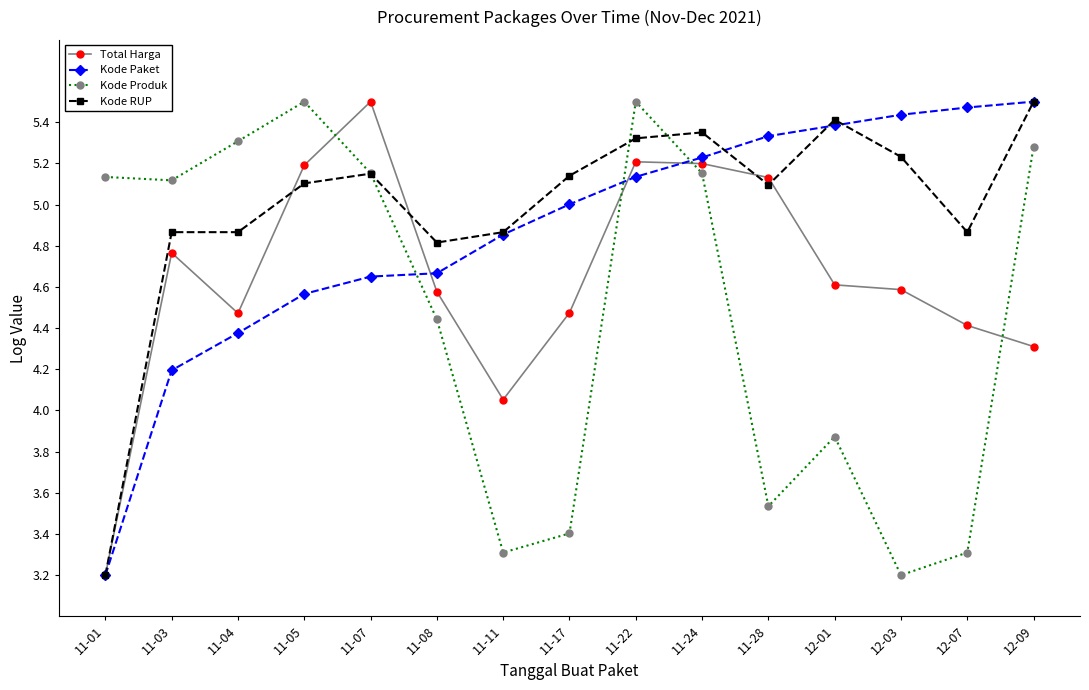

At which label does Total Harga first exceed 4?

11-03